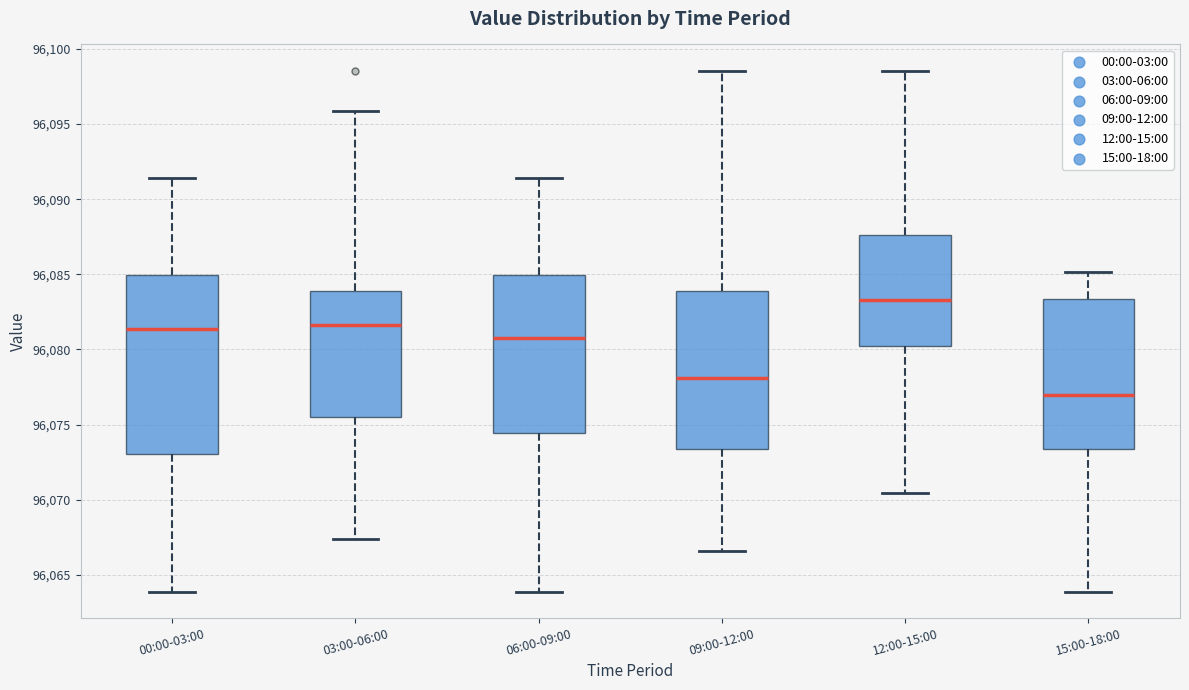

Comparing the boxes themselves (not the whiskers), which one is the tallest?

00:00-03:00